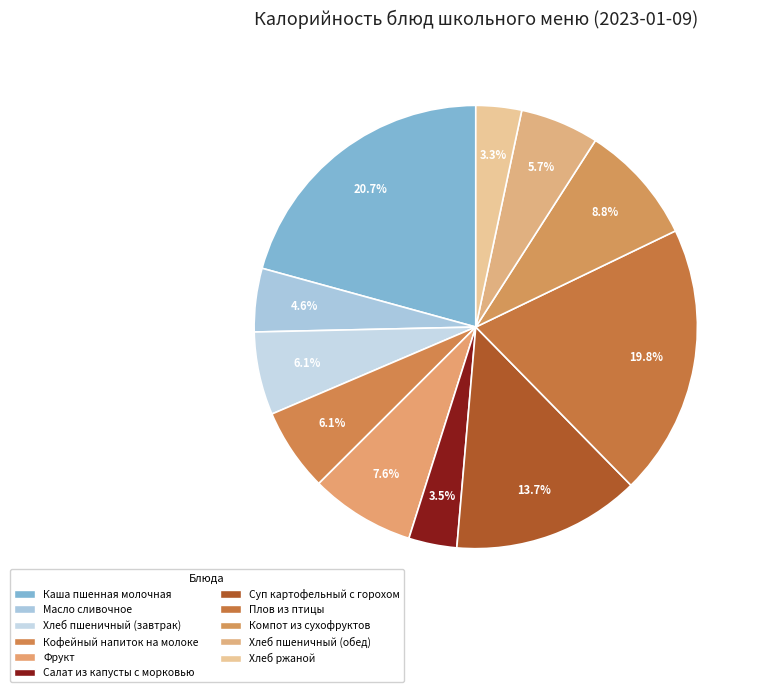

The Плов из птицы slice represents 20% of the pie. True or false?

True